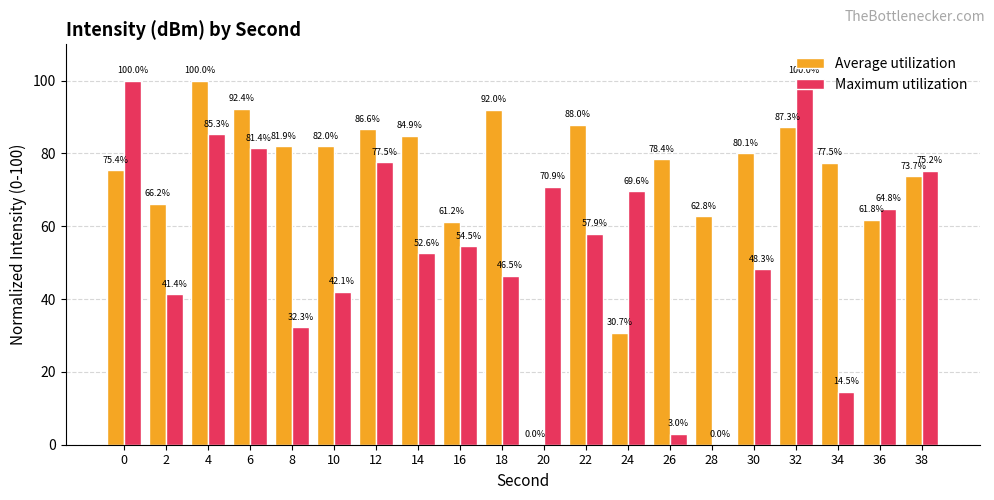

What is the sum of the Maximum utilization values at 16 and 8?

86.8